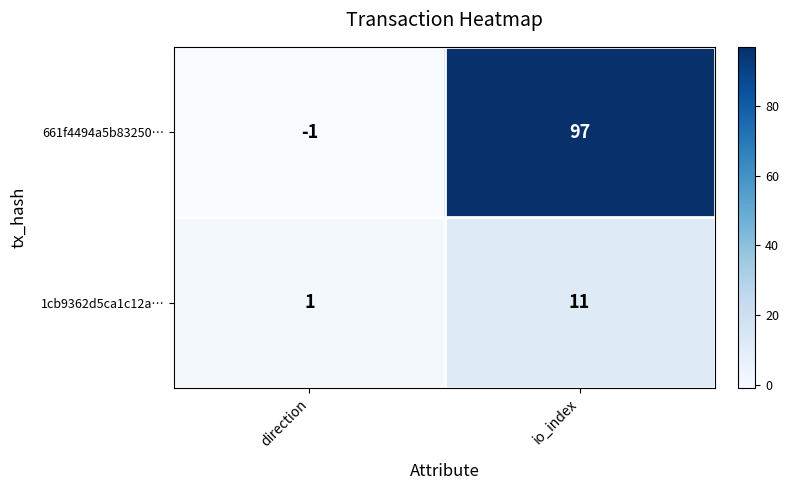

What is the sum of the 1cb9362d5ca1c12a… values at direction and io_index?

12